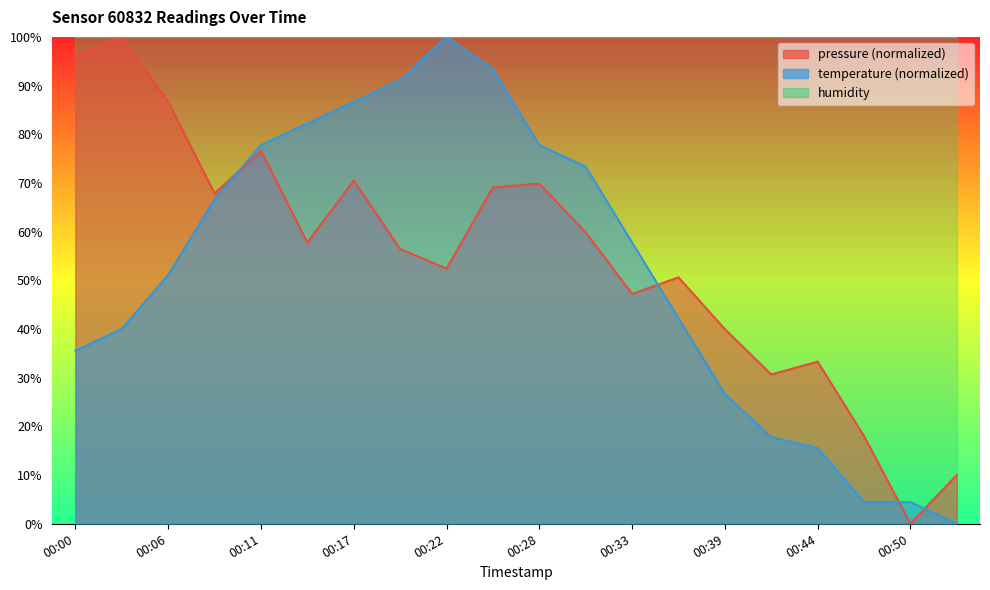

What is the difference between the maximum and minimum values in the pressure series?

100.0